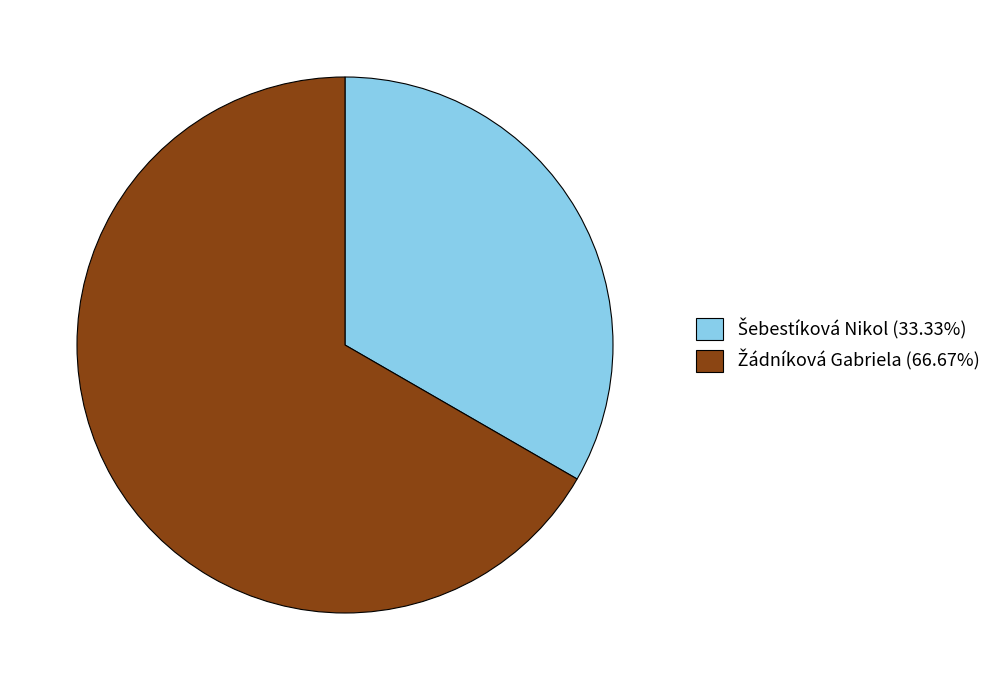

Does any single category account for the majority?

Yes